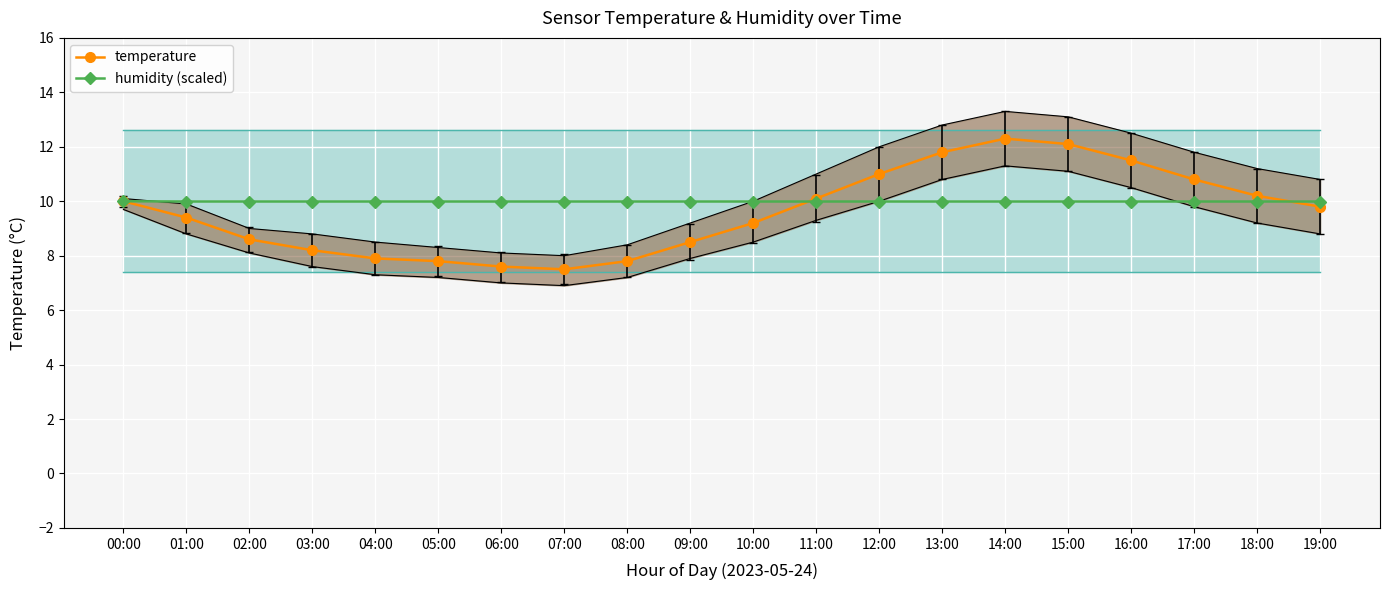

What is the value of the humidity (scaled) point at the 9th from the left?

10.0